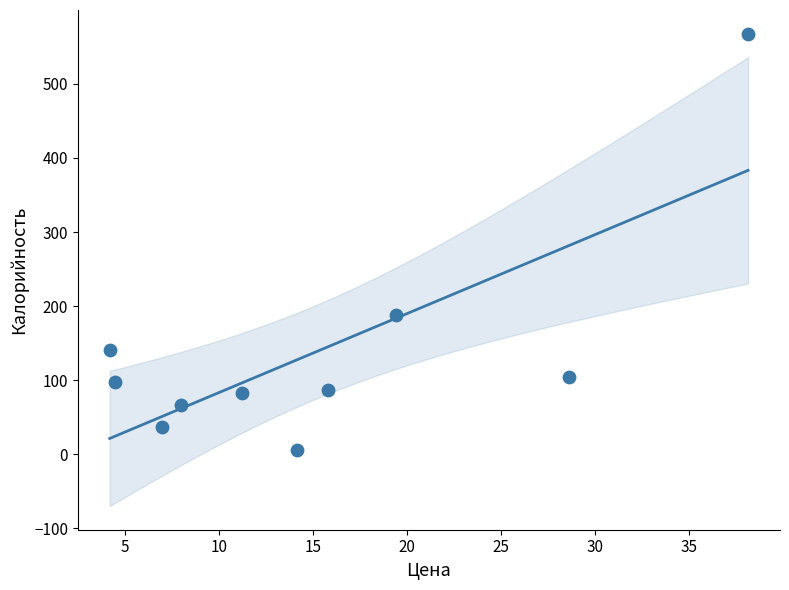

What Y value in the scatter plot is closest to 287?

188